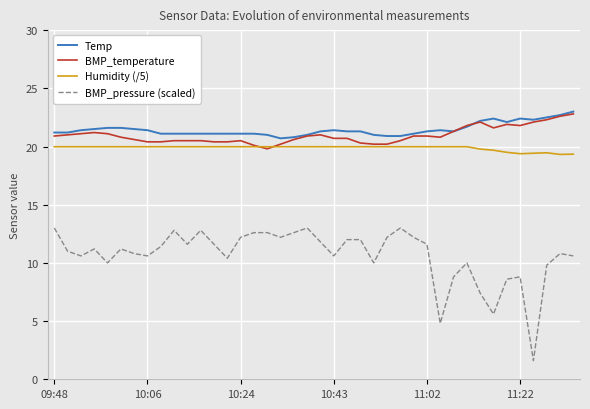

Does the chart display data point markers on the line(s)?

No